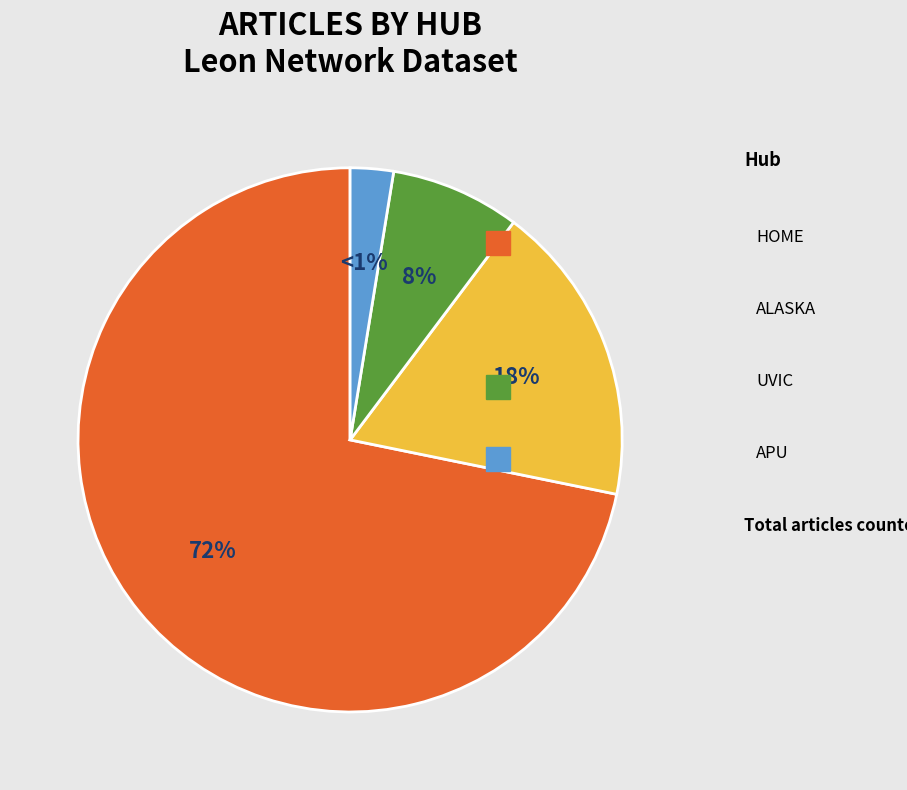

Which slice is the largest?

HOME